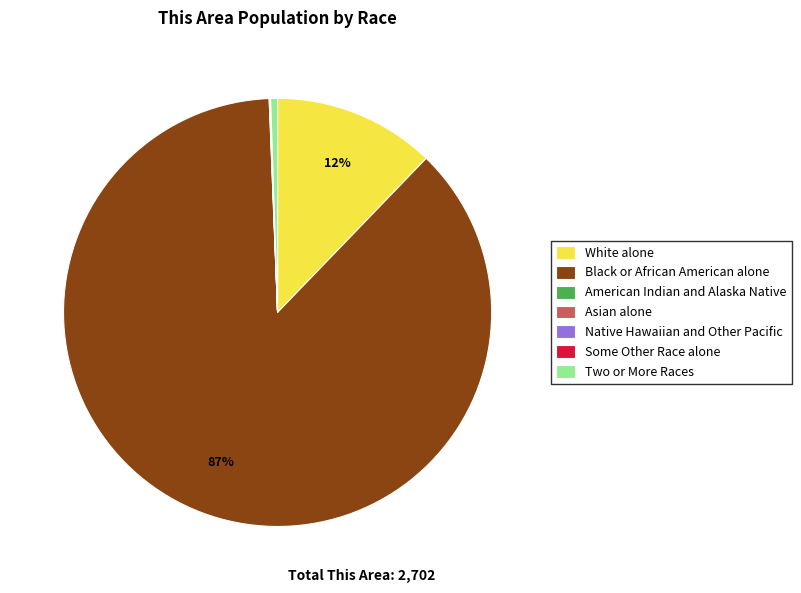

The White alone slice represents 12% of the pie. True or false?

True